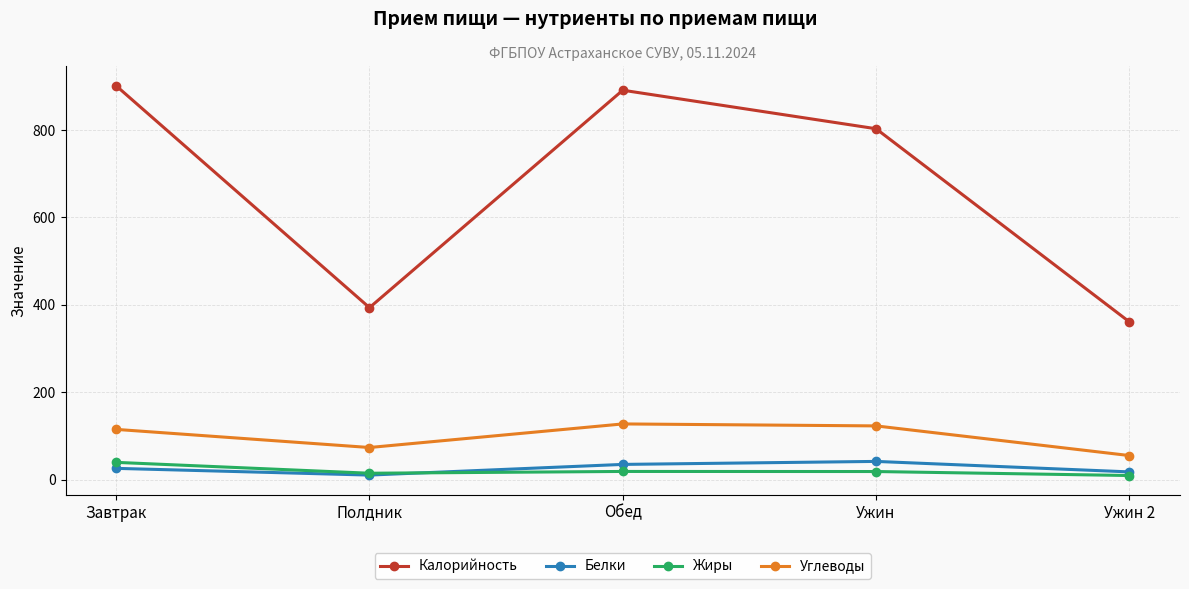

What is the total value across all series at Ужин 2?

443.0